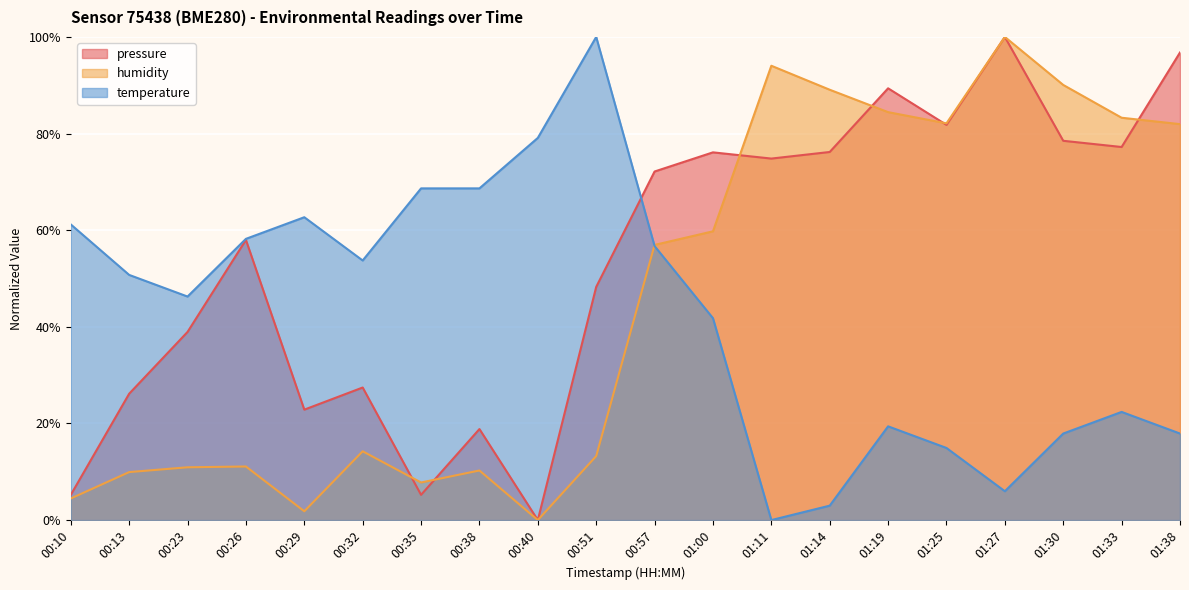

What are all the series names shown in the legend?

pressure, humidity, temperature